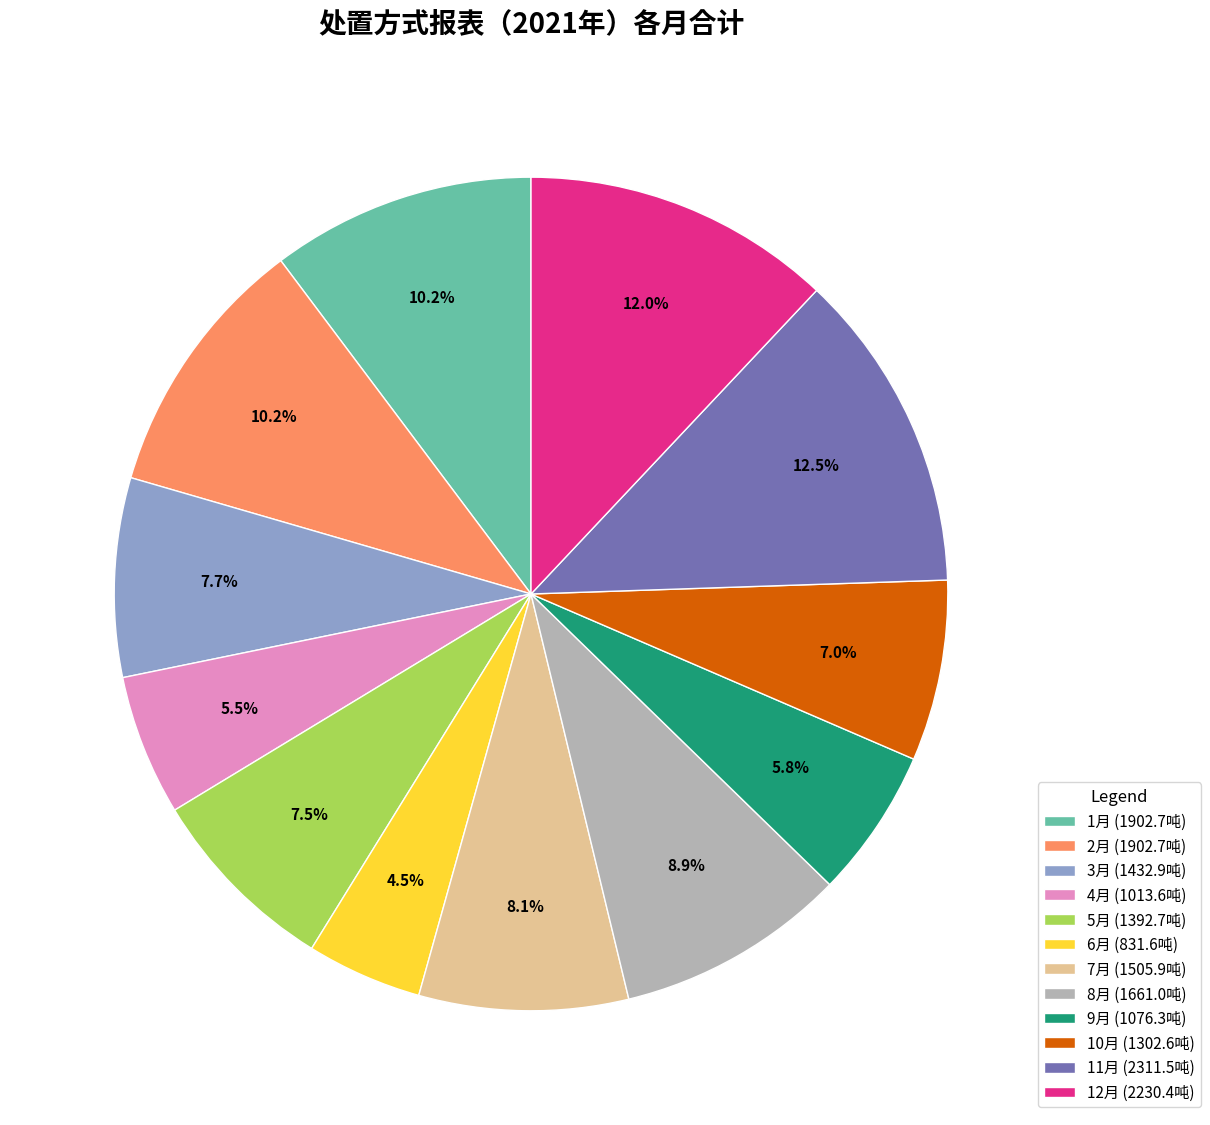

What percentage is NOT represented by 10月?

93.0%